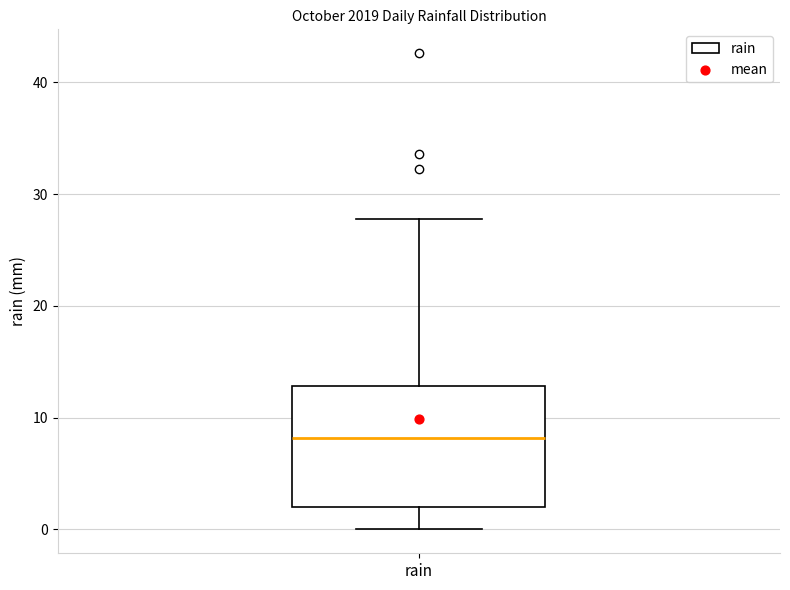

Where is the upper edge of the box for rain on the y-axis? The values are not printed on the chart, so give them approximately, as read against the axis.

13